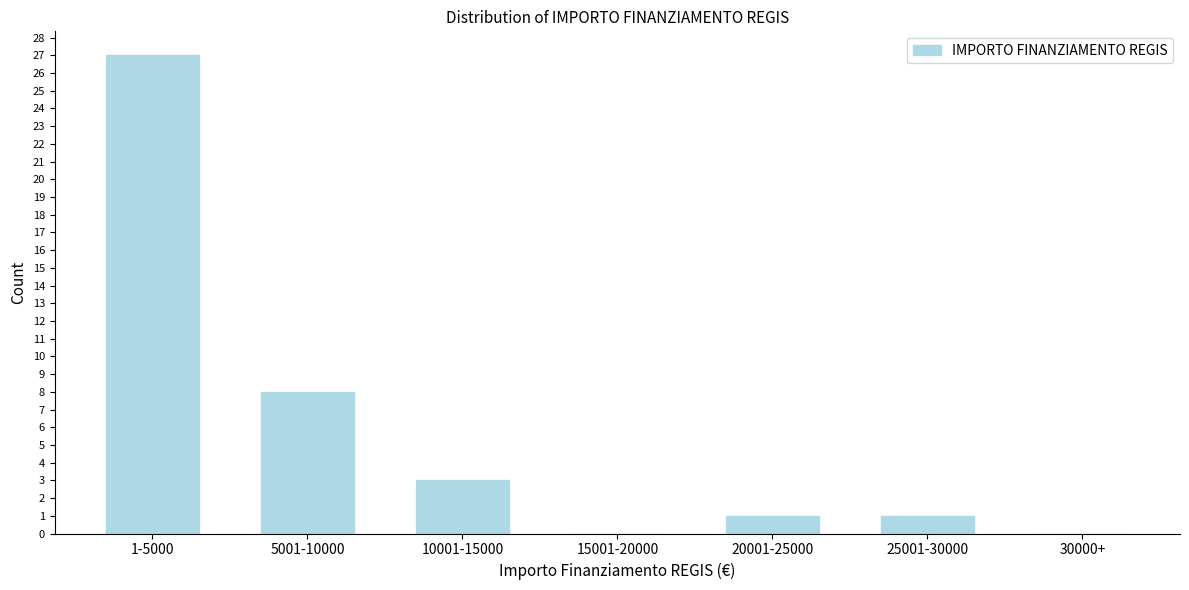

Reading right to left, extract all data points from this chart.

30000+=0	25001-30000=1	20001-25000=1	15001-20000=0	10001-15000=3	5001-10000=8	1-5000=27